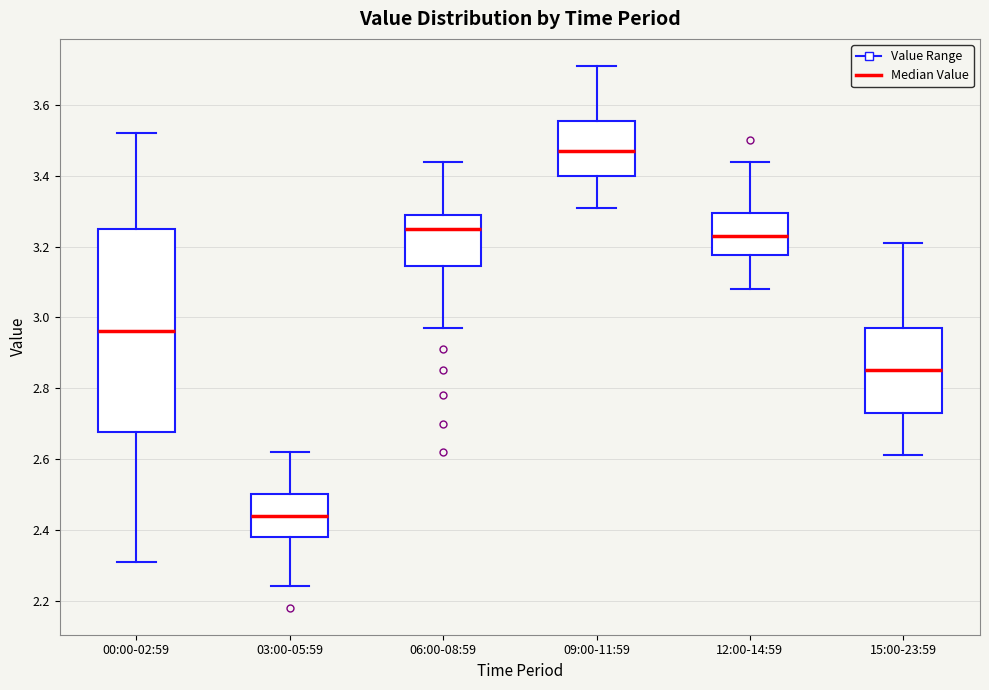

Reading left to right, transcribe this box plot: for each box, give where its median line is, the range the box spans, and where its two whiskers end, as read against the y-axis. The values are not printed on the chart, so give them approximately, as read against the axis.

00:00-02:59: median 2.96, box 2.68 to 3.26, whiskers 2.32 to 3.52
03:00-05:59: median 2.44, box 2.38 to 2.50, whiskers 2.24 to 2.62
06:00-08:59: median 3.26, box 3.14 to 3.30, whiskers 2.98 to 3.44
09:00-11:59: median 3.48, box 3.40 to 3.56, whiskers 3.32 to 3.72
12:00-14:59: median 3.24, box 3.18 to 3.30, whiskers 3.08 to 3.44
15:00-23:59: median 2.86, box 2.74 to 2.98, whiskers 2.62 to 3.22